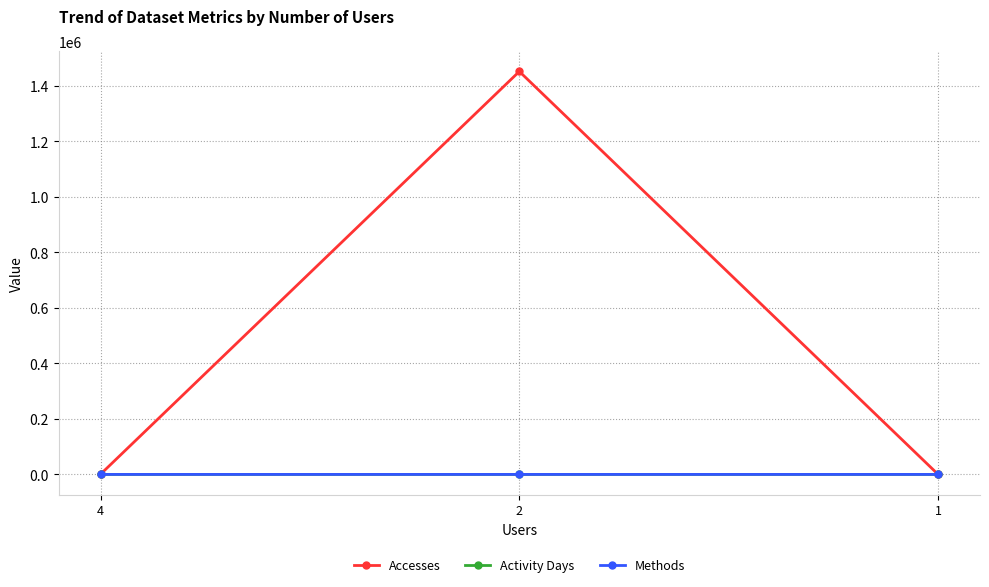

What is the average value of the Activity Days series?

7